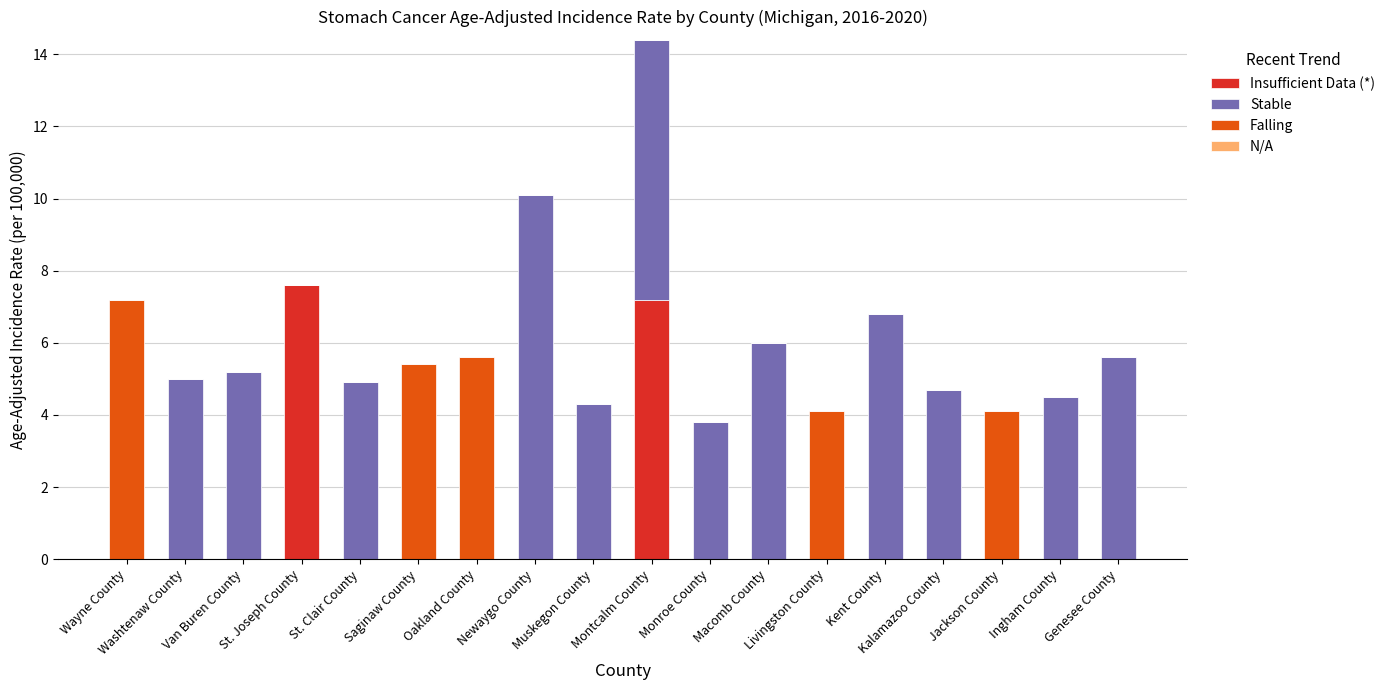

How many series are shown in this chart?

3